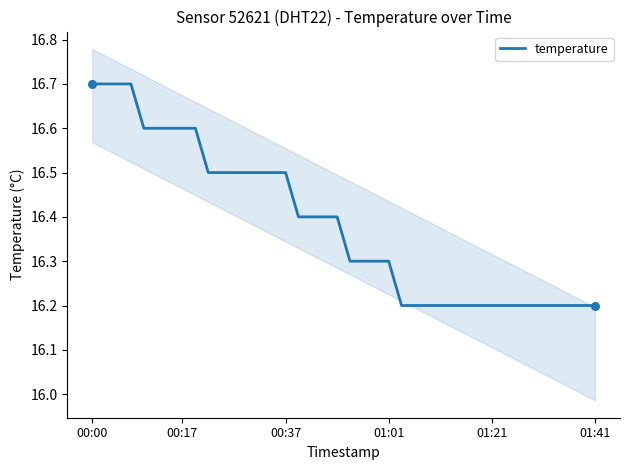

Approximately how many times larger is the value at 24 compared to 21?

1.0